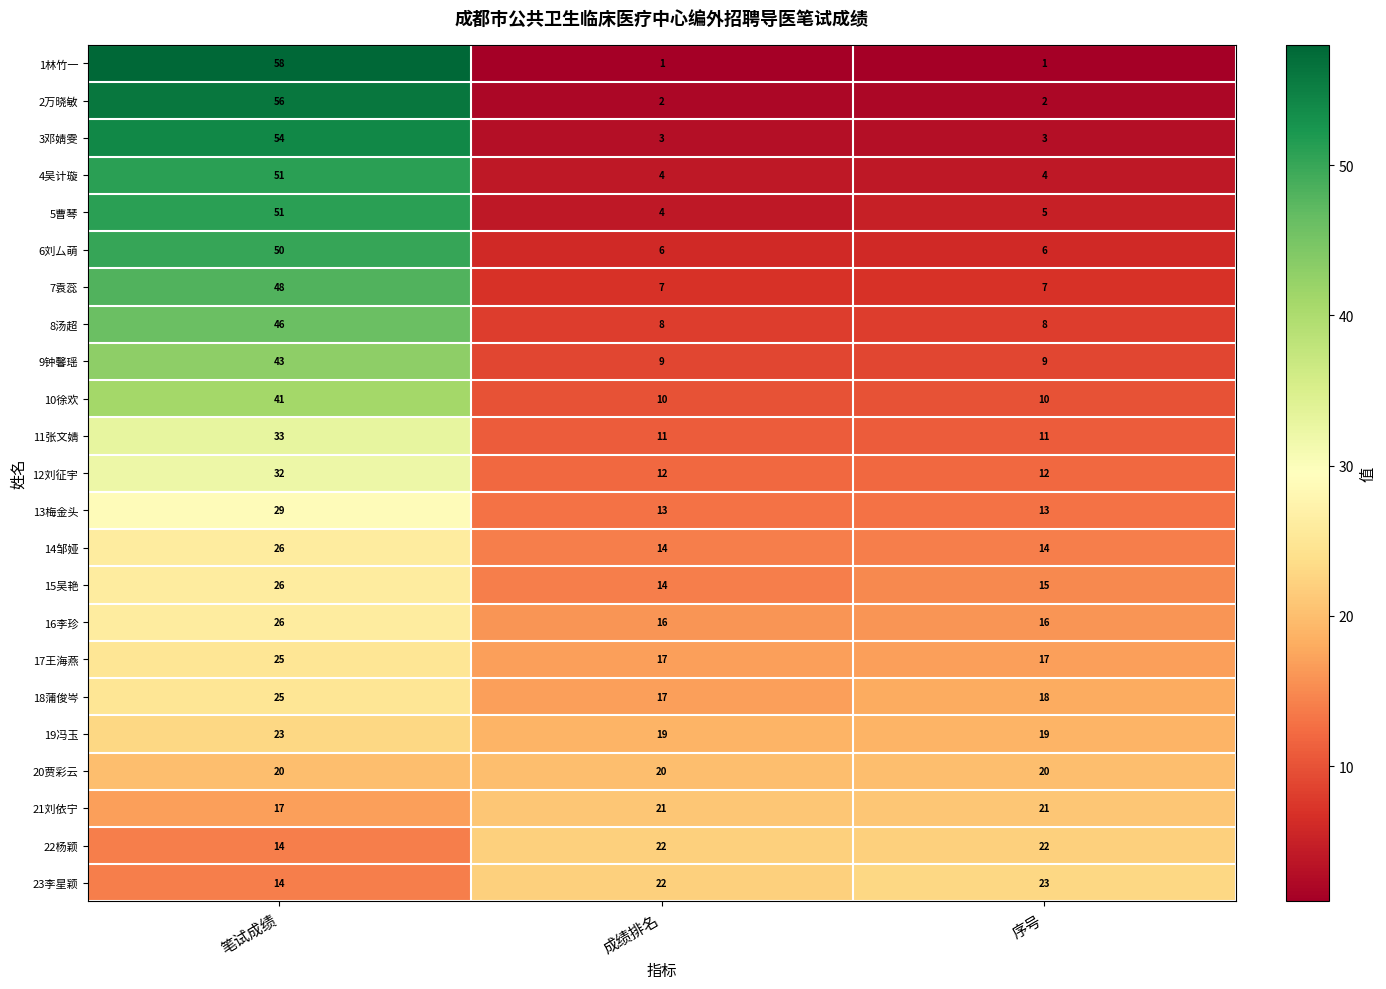

What is the difference between the highest and lowest values at 成绩排名?

21